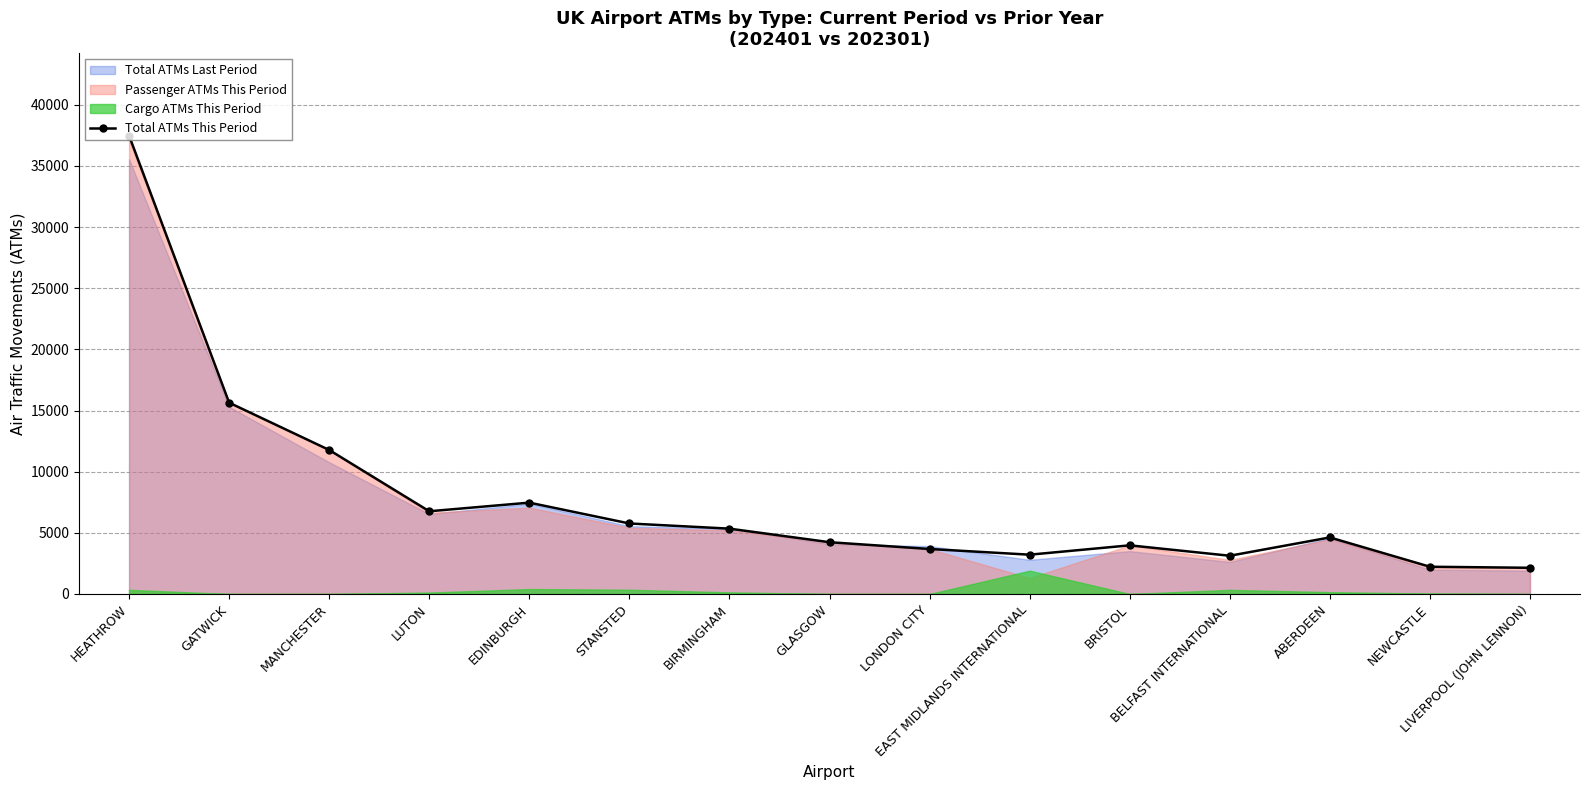

How many points are lower than both their immediate neighbors (excluding endpoints)?

3